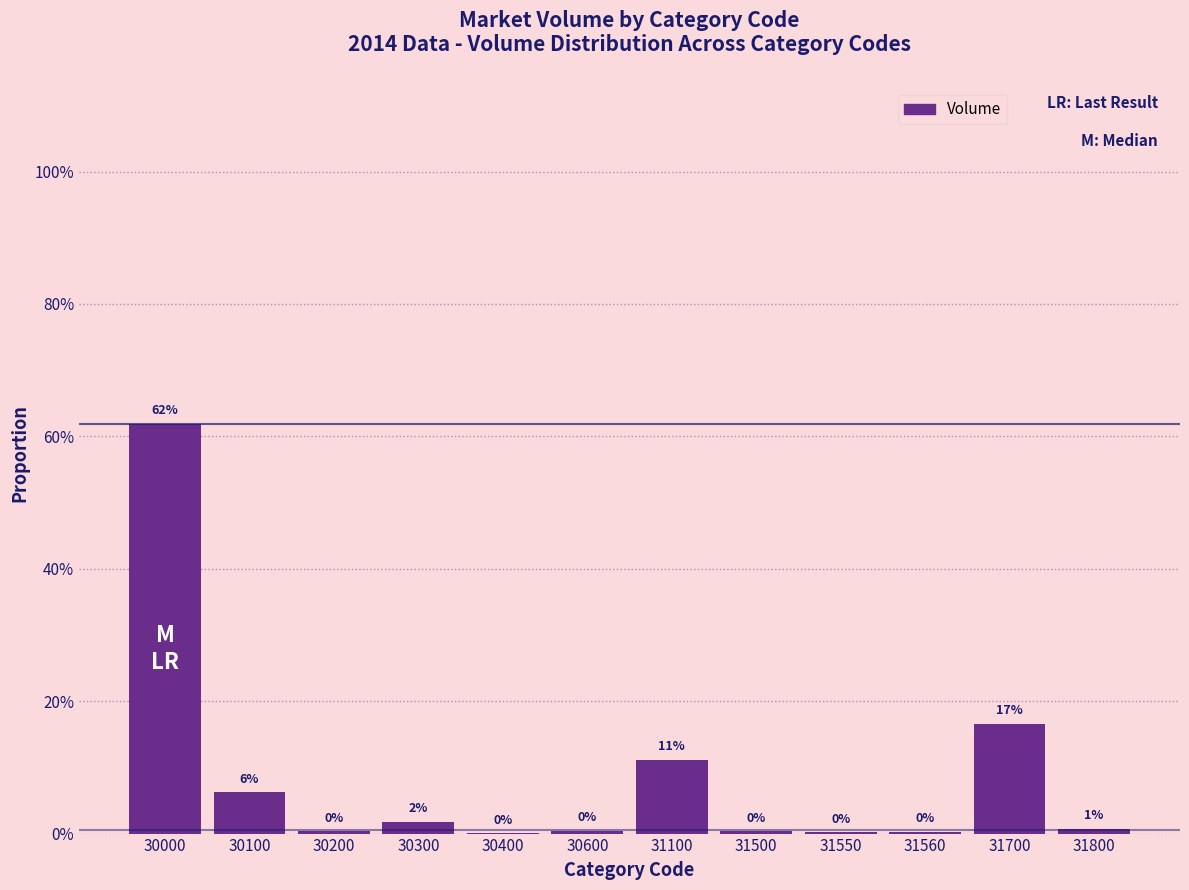

Are the bars horizontal?

No